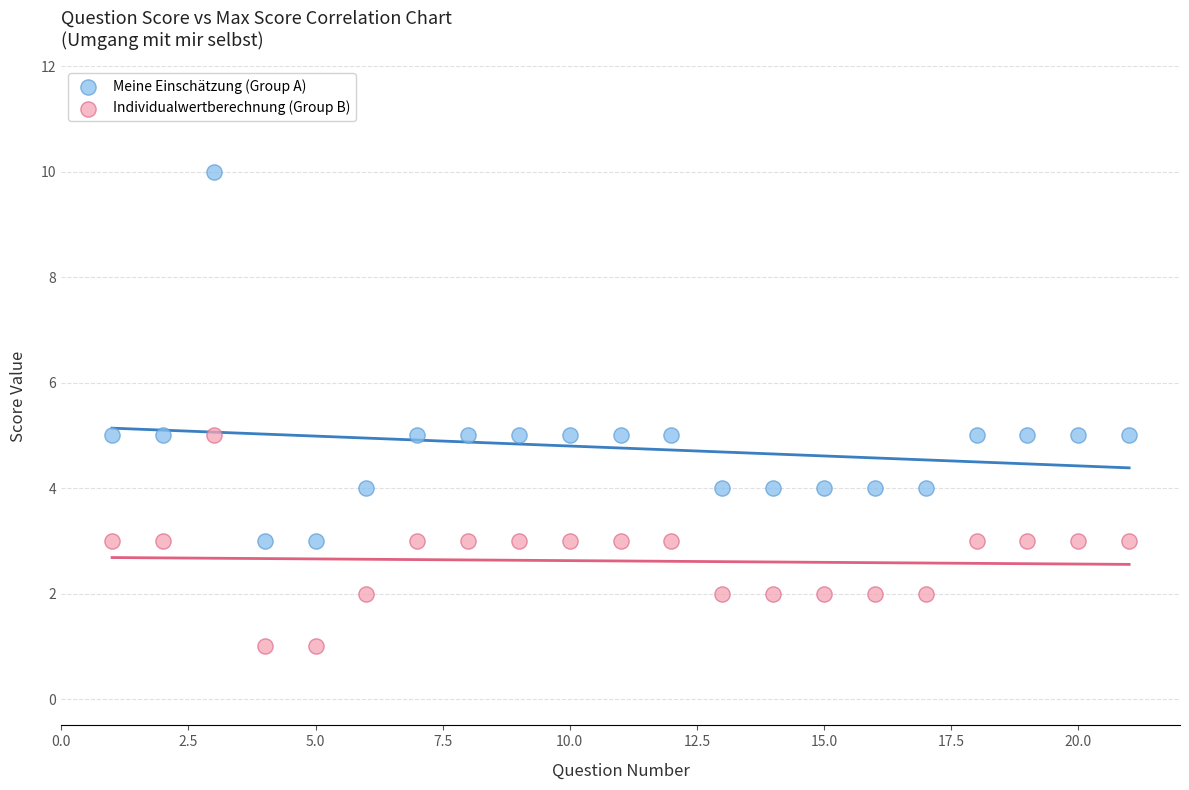

Which series has the widest spread of Y values?

Meine Einschätzung (Group A)